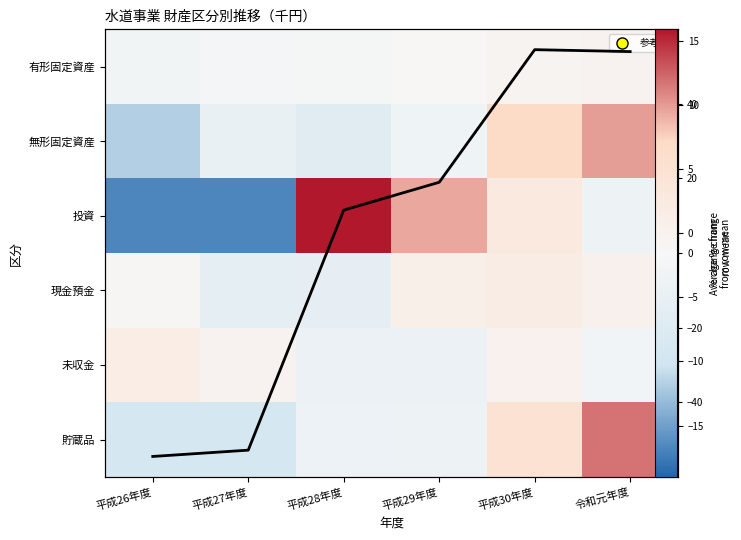

What is the minimum value shown in the chart?

-52.4